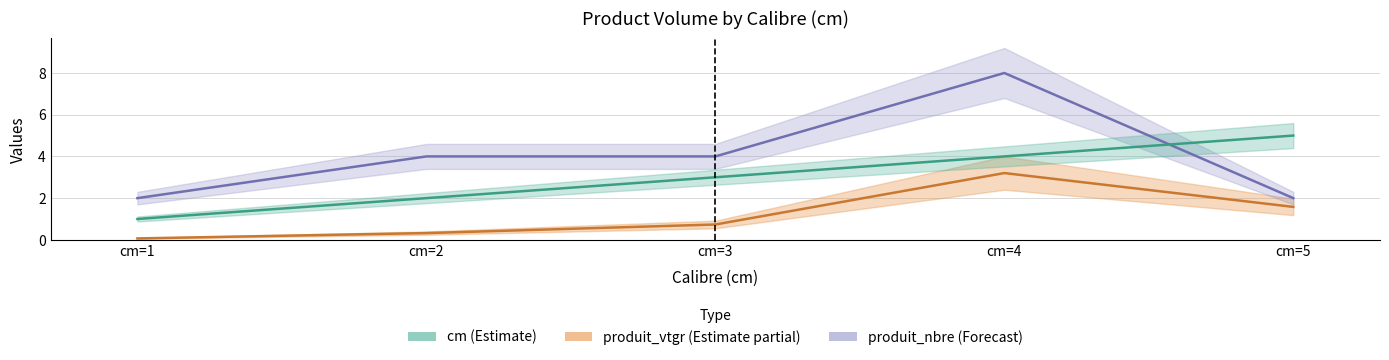

Reading left to right, transcribe all the data shown in this chart.

produit_vtgr (Estimate partial): 0.1	0.3	0.7	3.2	1.6
produit_nbre (Forecast): 2.0	4.0	4.0	8.0	2.0
cm (Estimate): 1.0	2.0	3.0	4.0	5.0